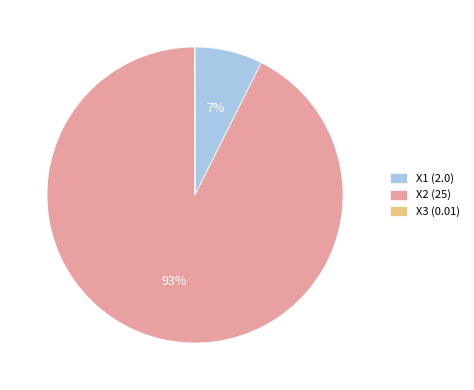

Does any single category account for the majority?

Yes